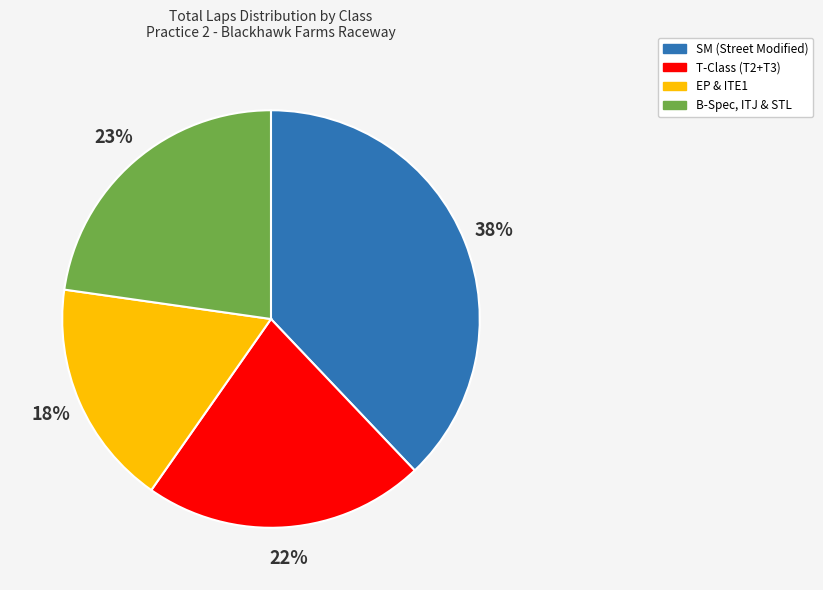

Do B-Spec, ITJ & STL and EP & ITE1 together represent more than half of the pie?

No